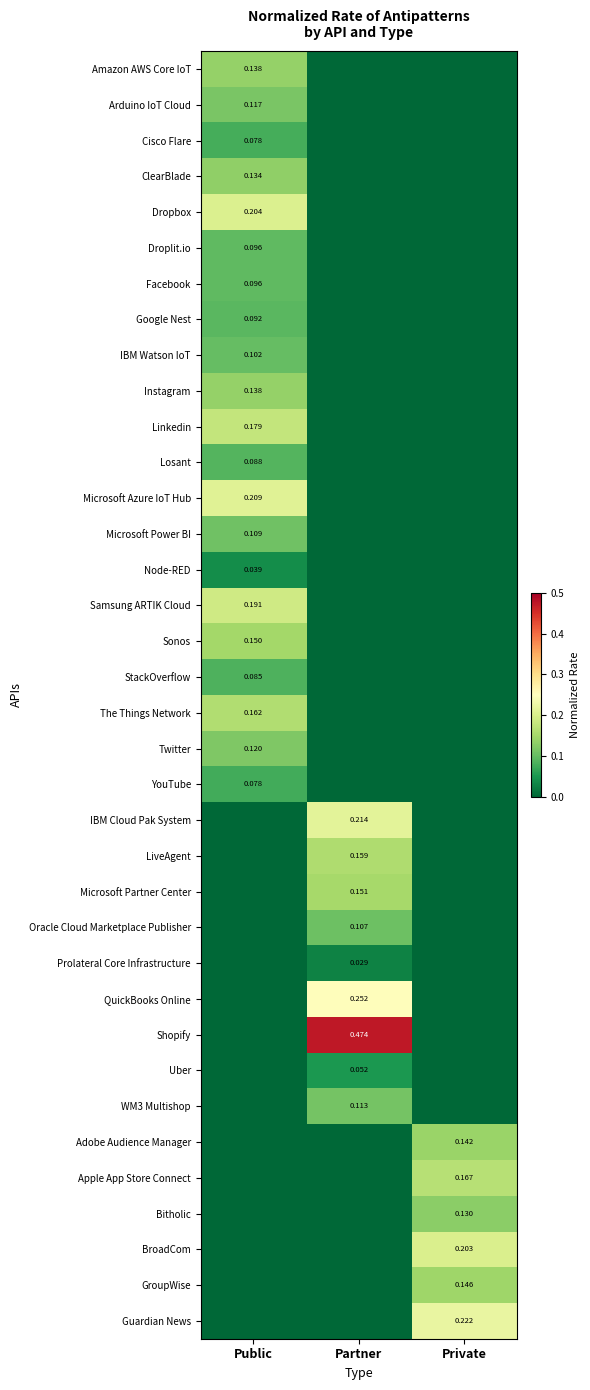

Is the value of Node-RED at Public greater than the value of Sonos at Public?

No